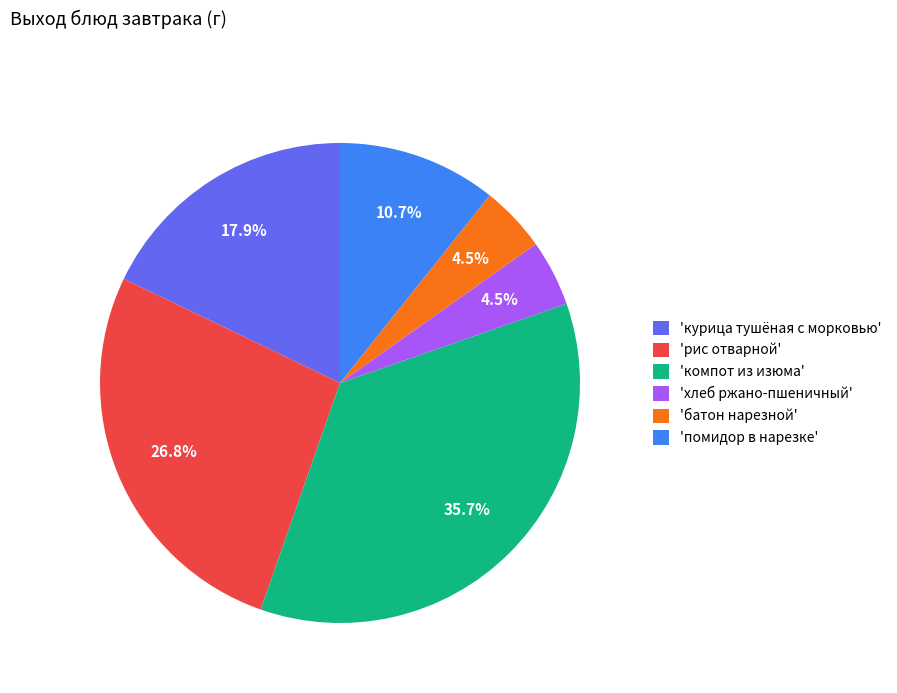

Which has a higher value, 'рис отварной' or 'компот из изюма'?

'компот из изюма'